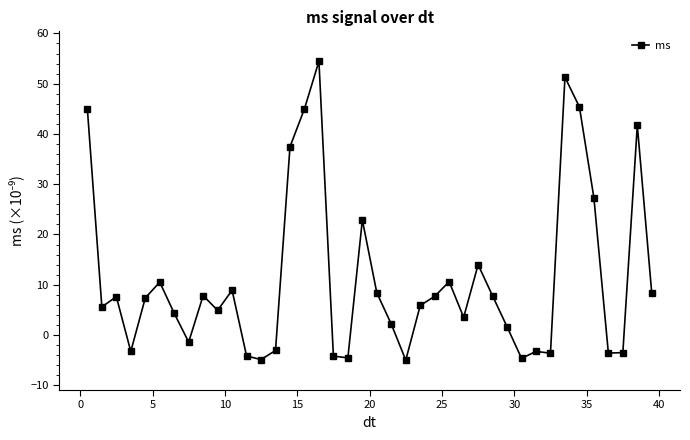

Is this an area chart (filled region under the line)?

No